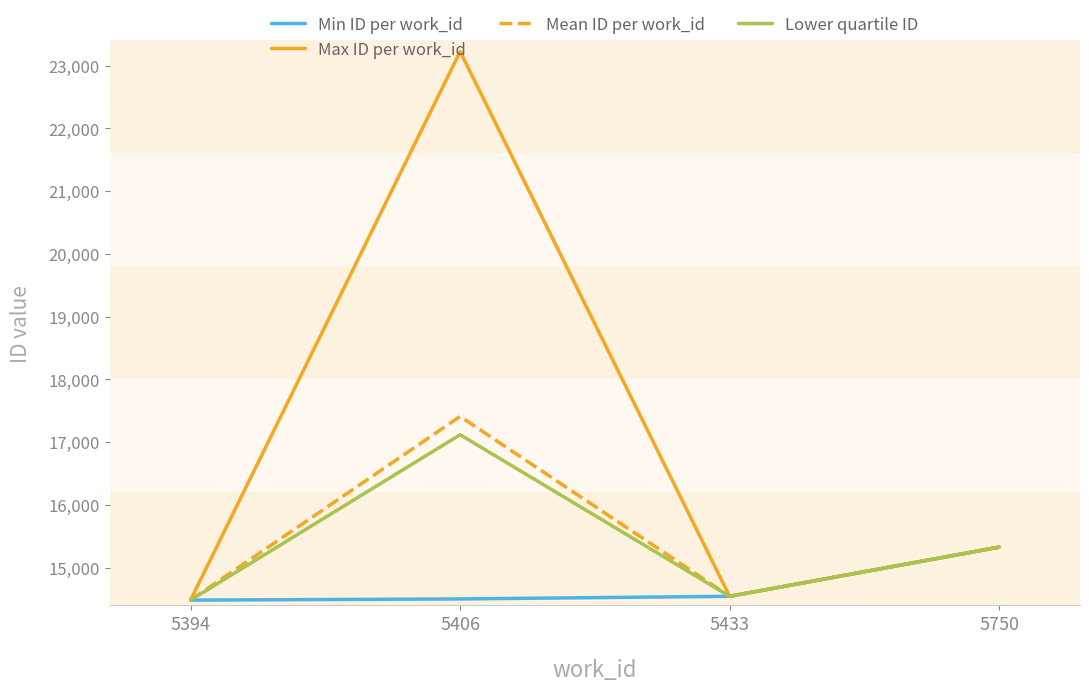

Between 5406 and 5433, which series saw the biggest shift?

Max ID per work_id